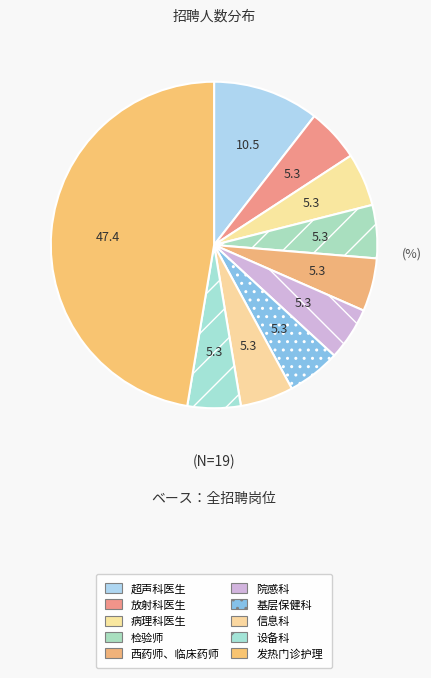

Count the number of slices in the pie.

10